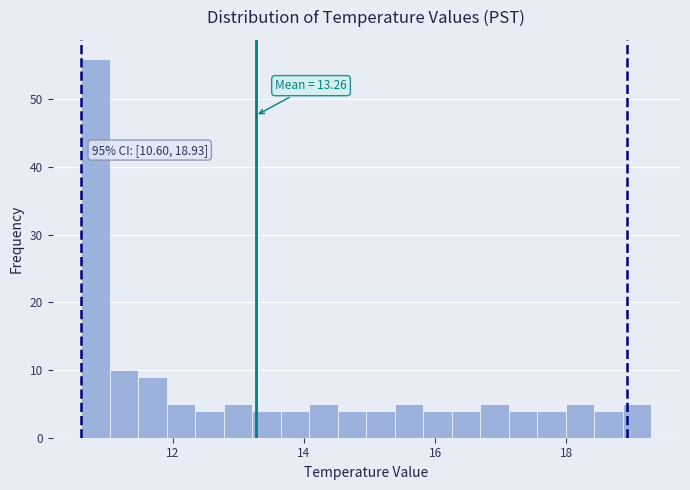

Around what value on the x-axis is the tallest bar? Give the approximate position of its centre, as read against the axis.

10.8